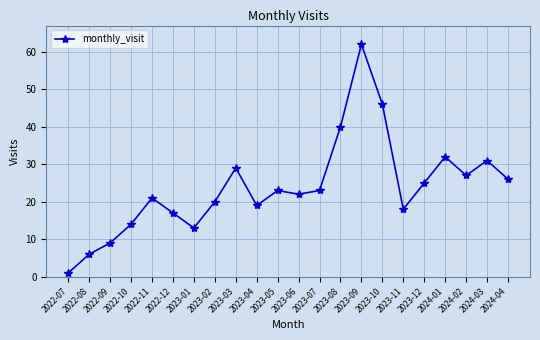

What is the difference between the maximum and minimum values?

61